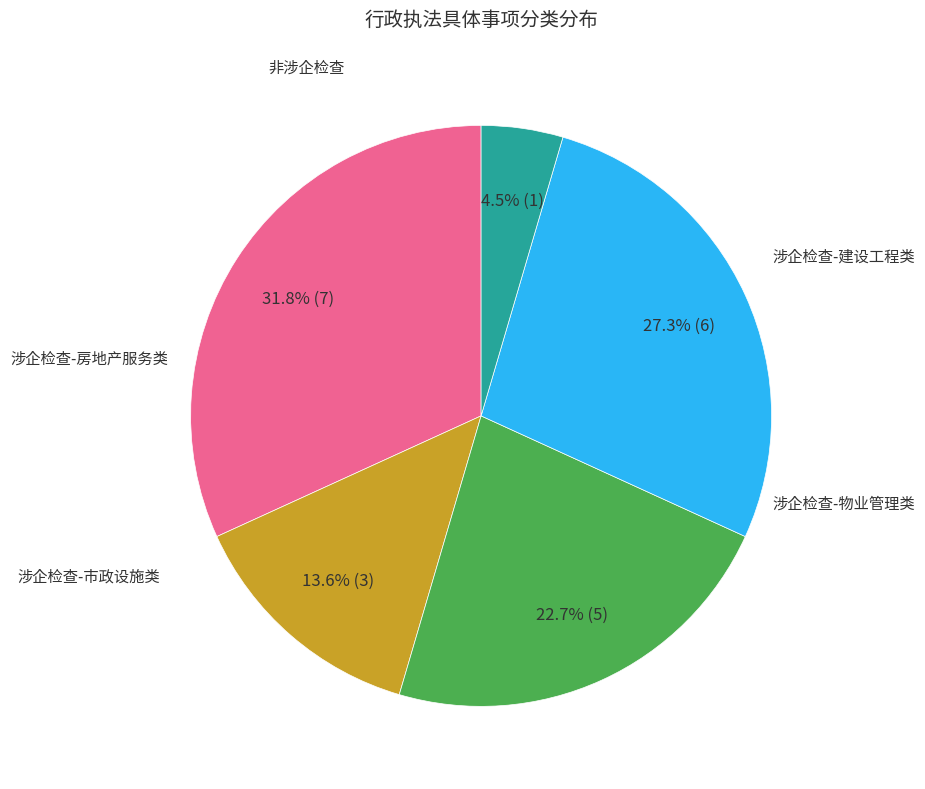

Is there any slice that represents more than half of the pie?

No